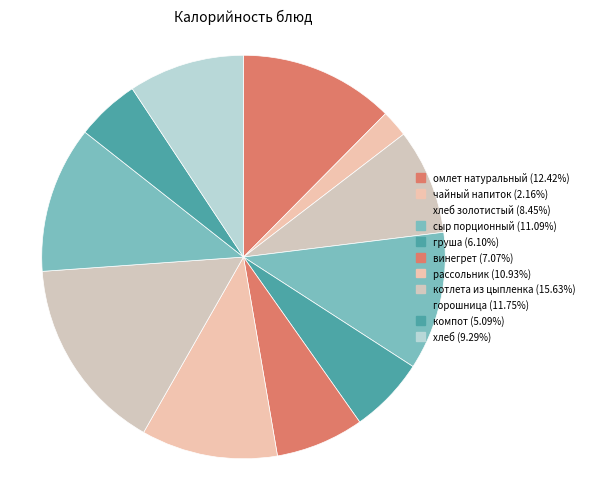

How many slices are in this pie chart?

11